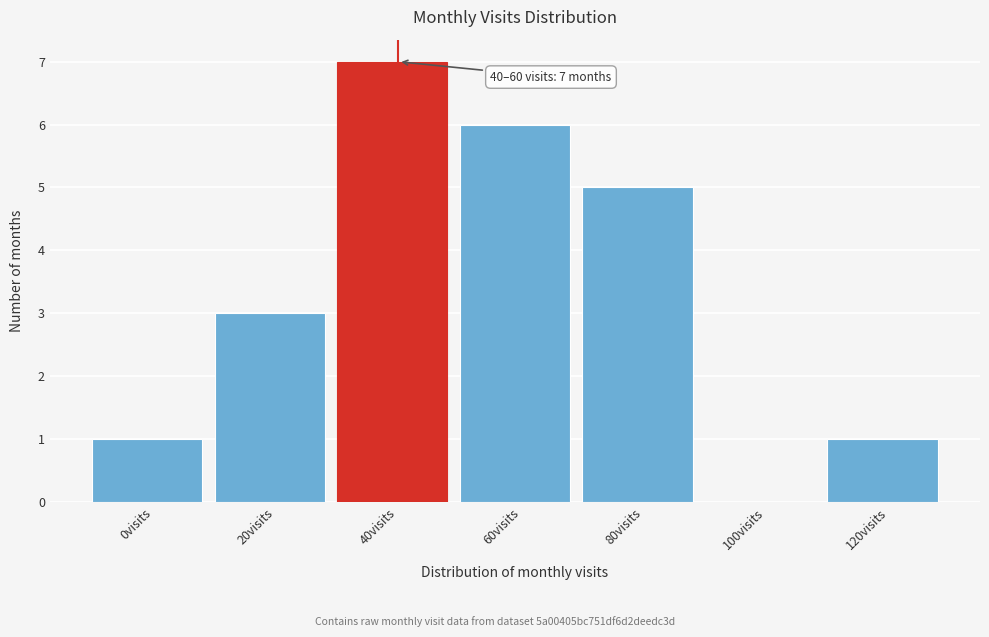

Reading left to right, transcribe all the data shown in this chart.

0visits=1	20visits=3	40visits=7	60visits=6	80visits=5	100visits=0	120visits=1